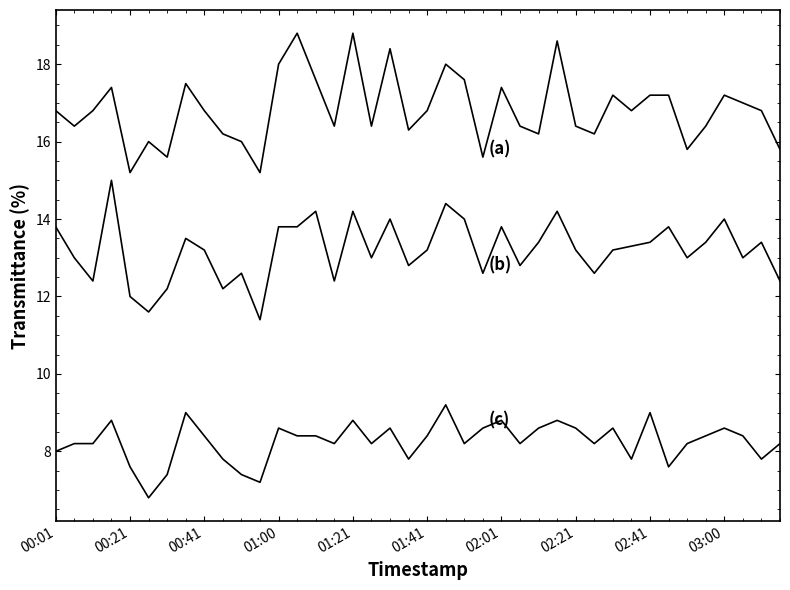

What is the minimum value shown in the chart?

6.8